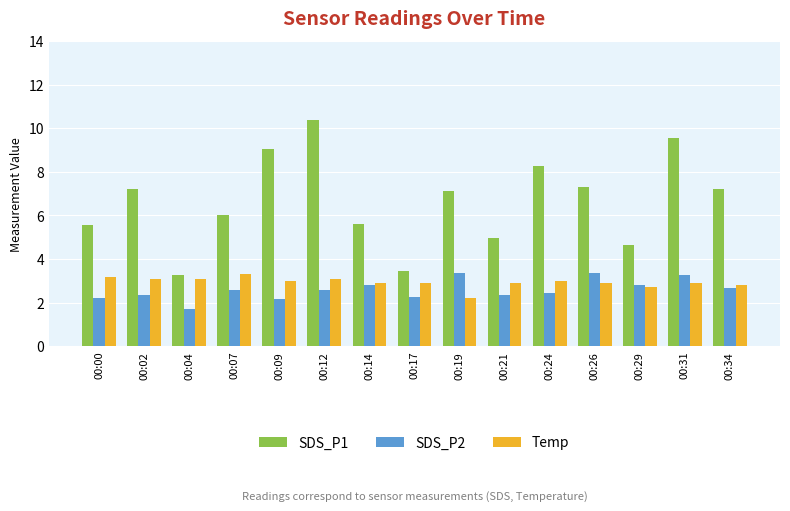

Which series has the largest range (max minus min)?

SDS_P1